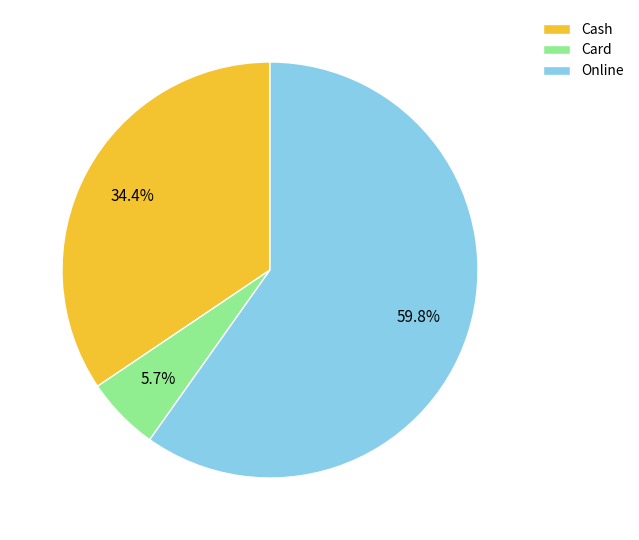

Does any single category account for the majority?

Yes